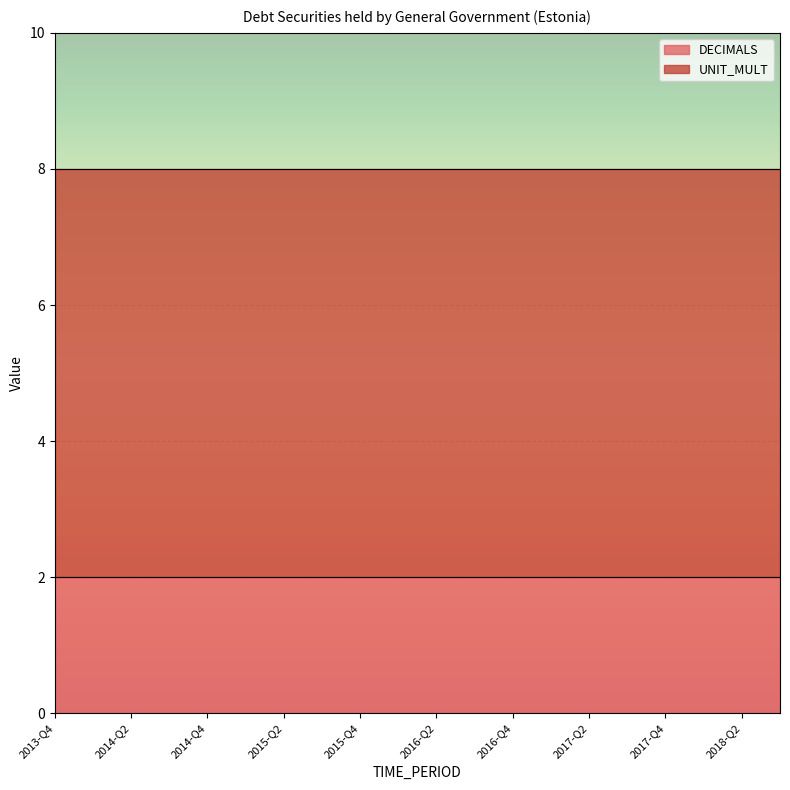

Which category has the highest value in the UNIT_MULT series?

2013-Q4